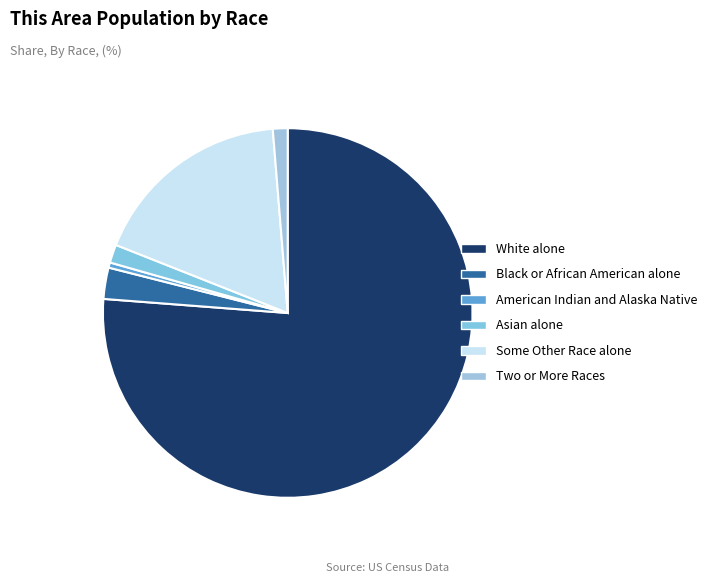

True or false: Two or More Races accounts for 1% of the total.

True